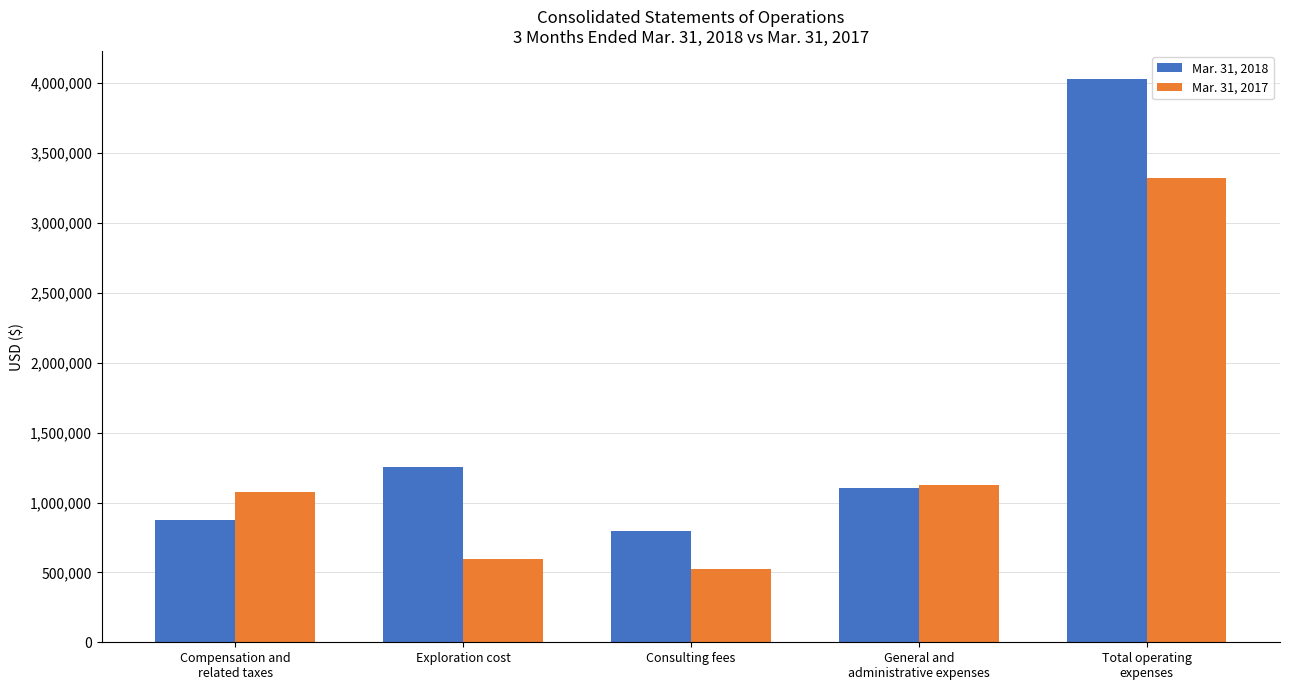

Reading left to right, transcribe all the data shown in this chart.

Mar. 31, 2018: Compensation and
related taxes=878412	Exploration cost=1252941	Consulting fees=794785	General and
administrative expenses=1103687	Total operating
expenses=4029825
Mar. 31, 2017: Compensation and
related taxes=1074892	Exploration cost=597279	Consulting fees=522546	General and
administrative expenses=1125913	Total operating
expenses=3320630